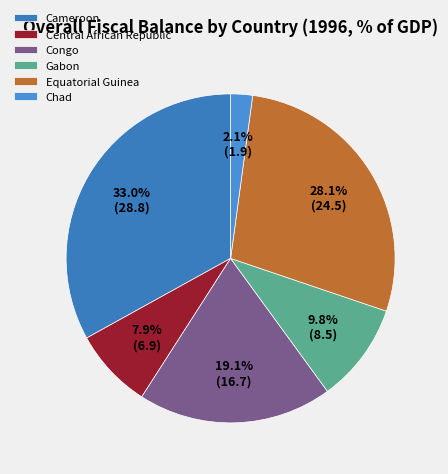

How many segments does this pie chart have?

6